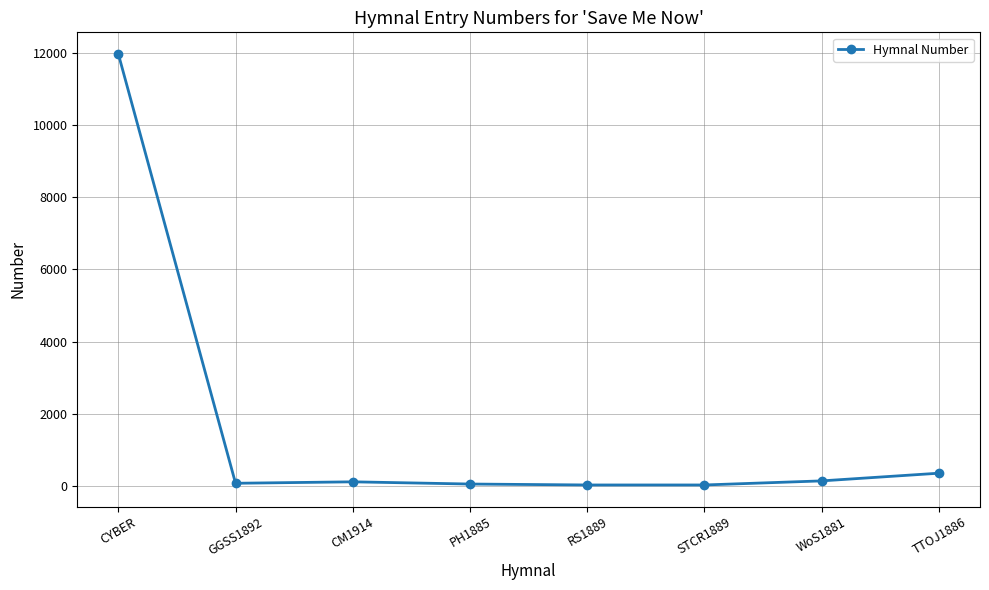

How many categories are shown in the chart?

8